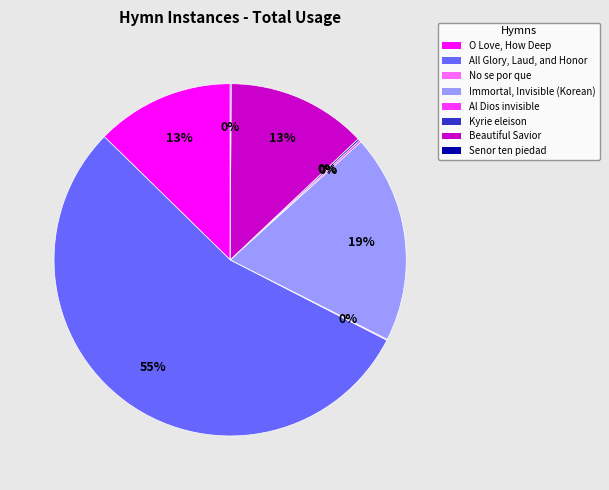

Is there a majority slice in this chart?

Yes